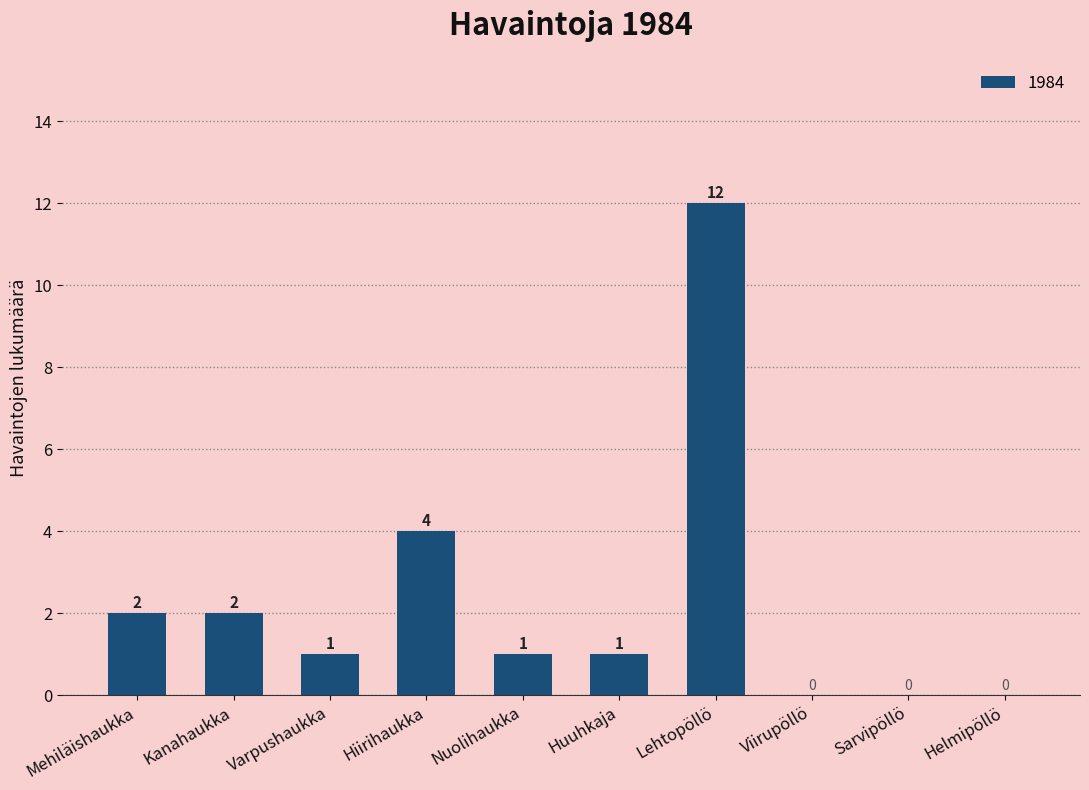

What is the change in value from Hiirihaukka to Lehtopöllö?

+8